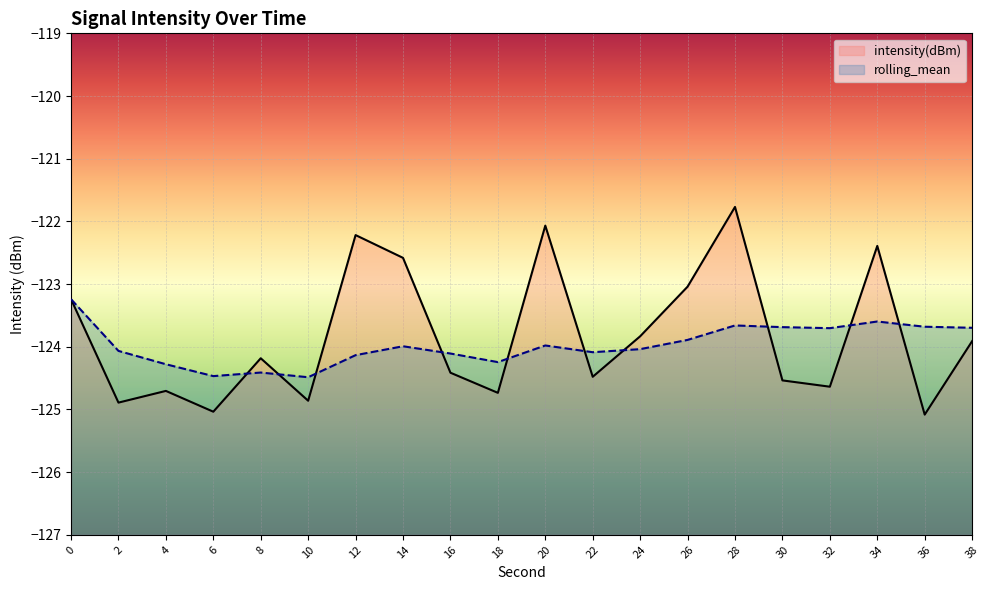

Which series has the widest spread of values?

intensity(dBm)